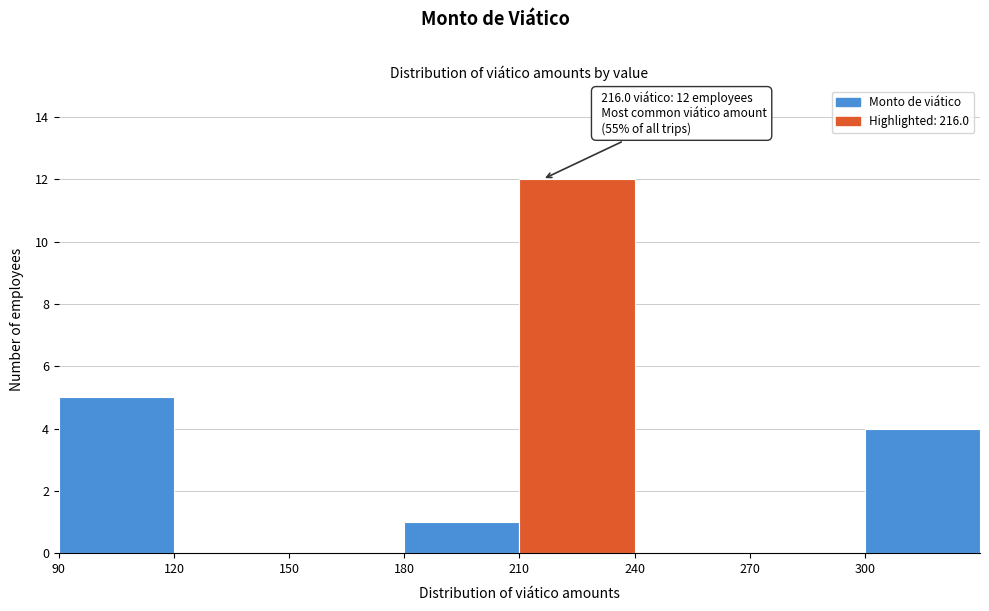

Over which range of the x-axis is the bar tallest?

210 to 240